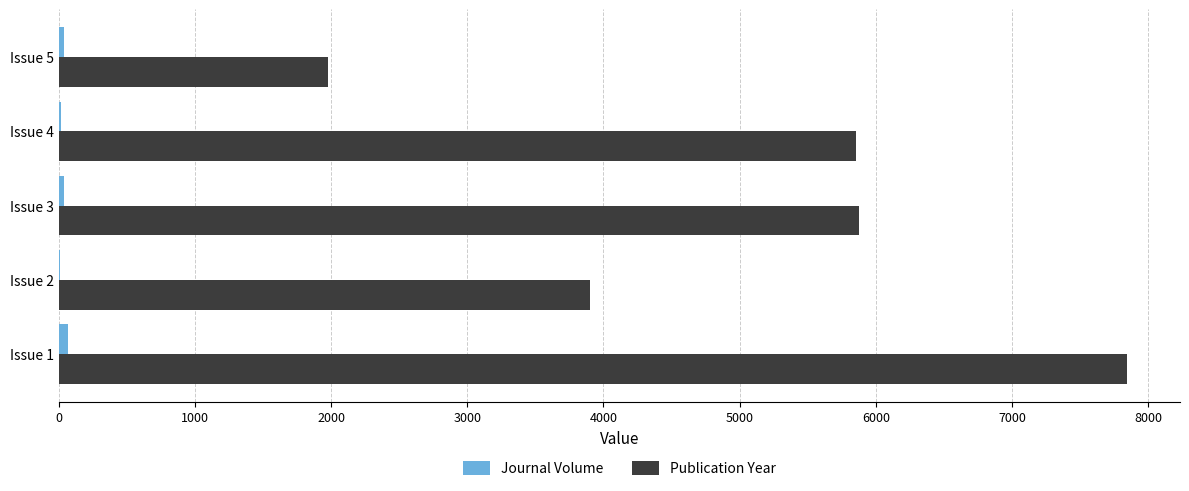

Which series has the largest total across all categories?

Publication Year